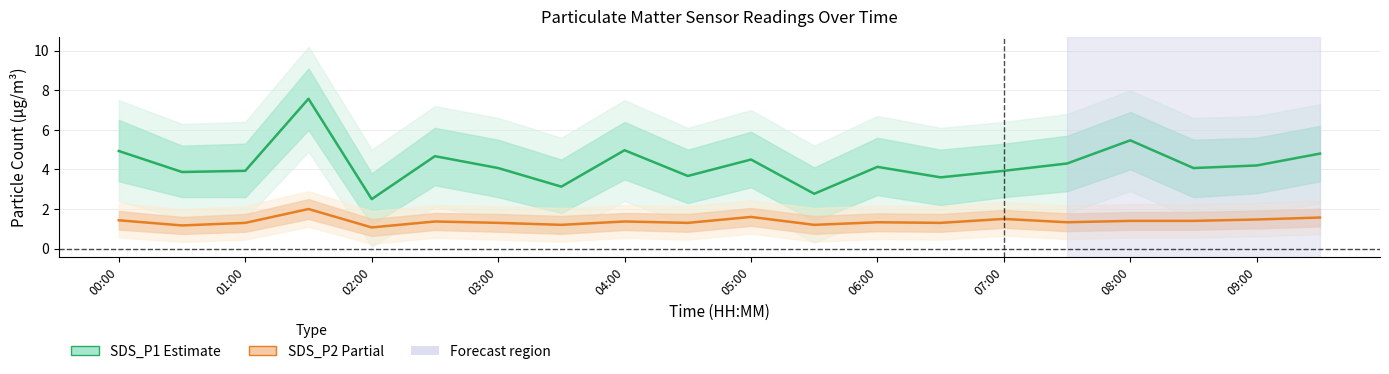

What position from the left is 07:00?

15